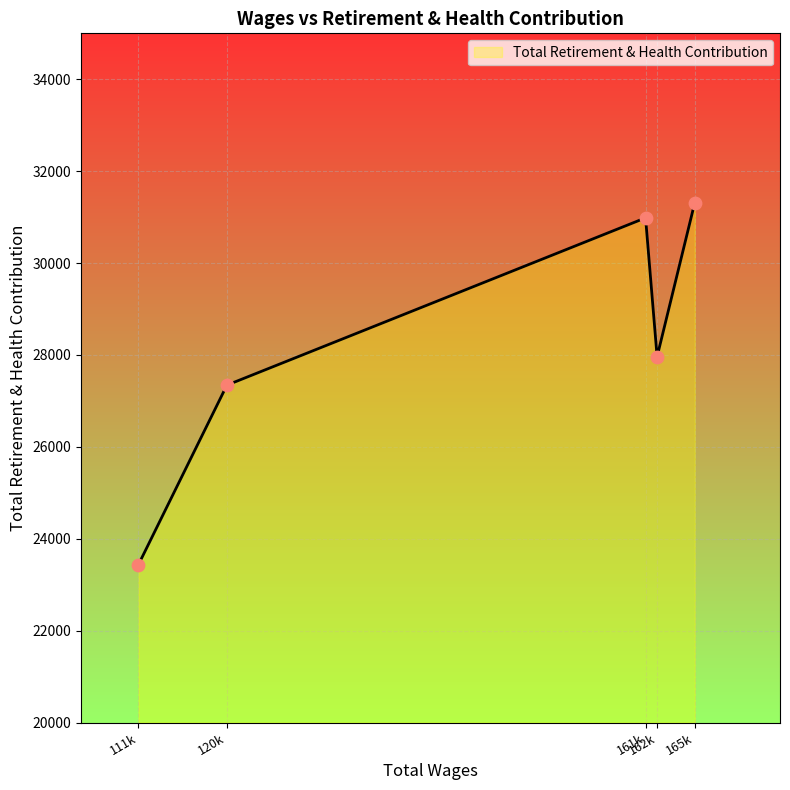

What is the minimum value shown in the chart?

23437